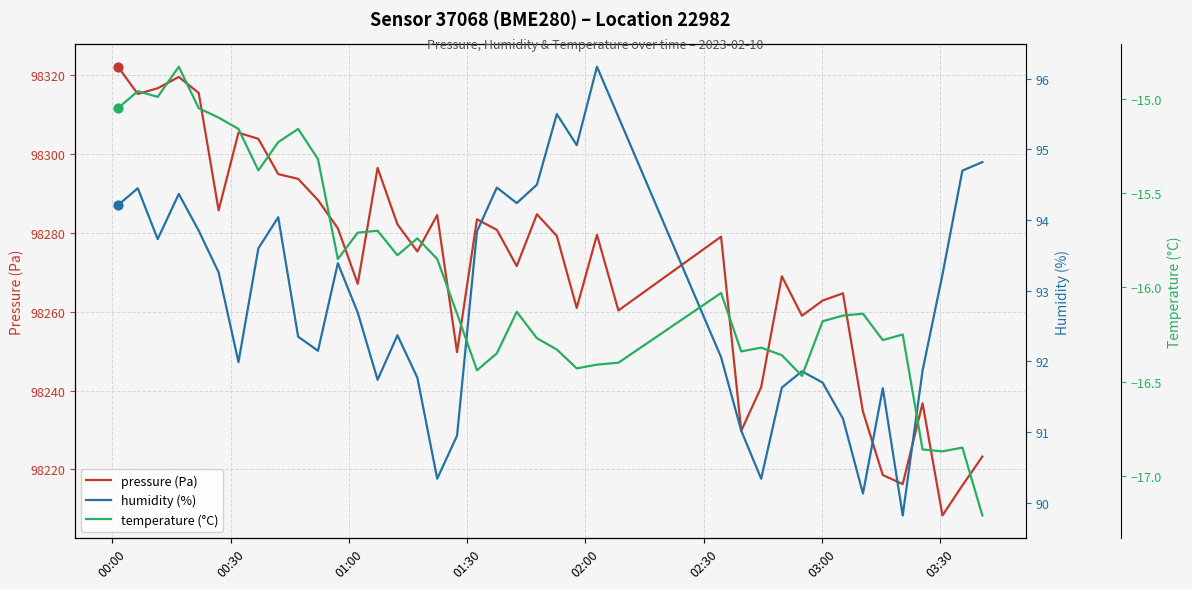

Which series has the largest total across all categories?

pressure (Pa)